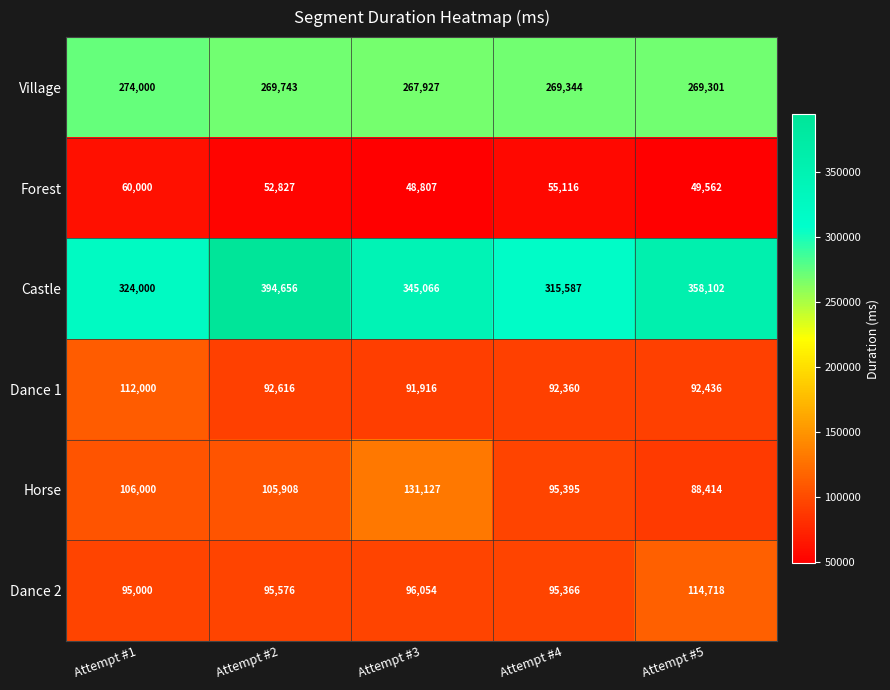

Rank the series at Attempt #5 from highest to lowest value.

Castle, Village, Dance 2, Dance 1, Horse, Forest